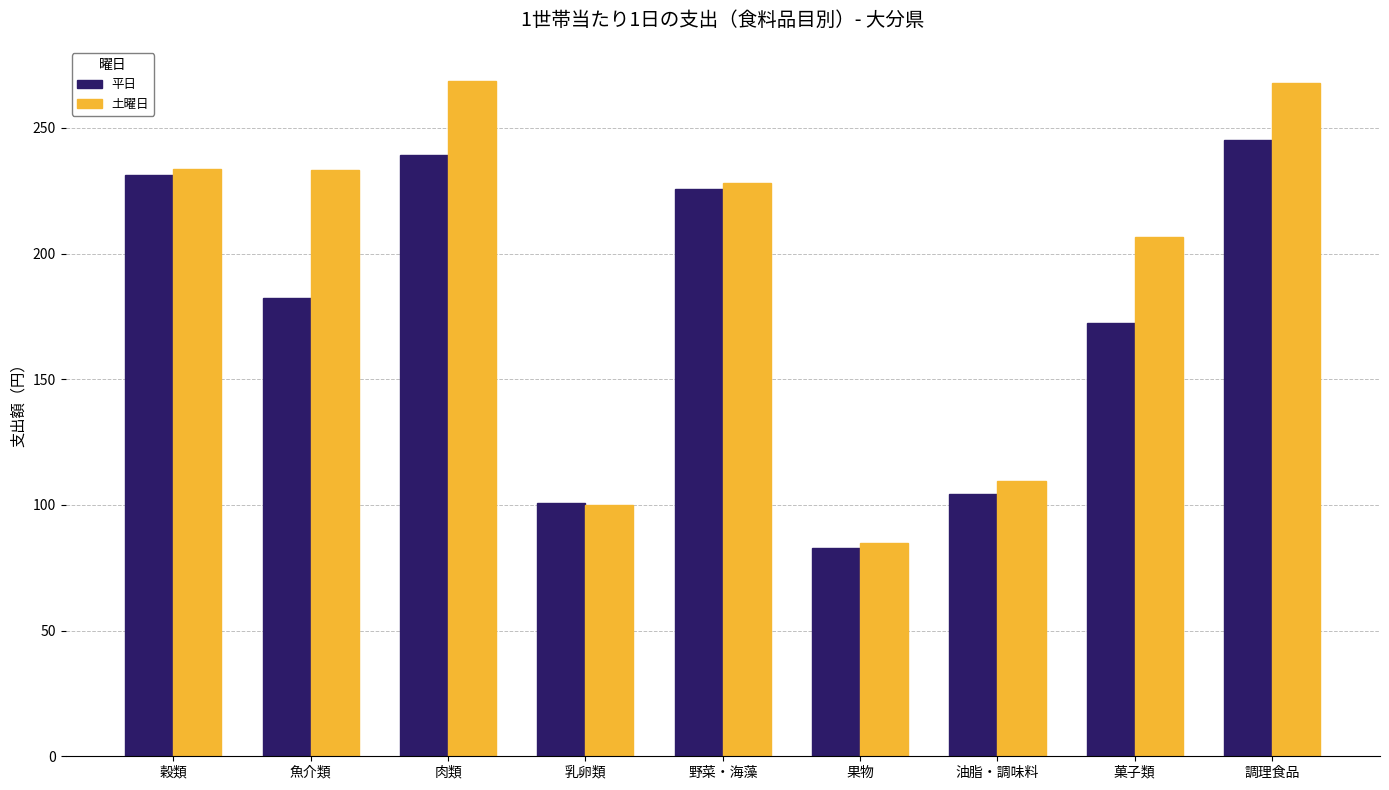

At which label is 平日 closest to 164?

菓子類